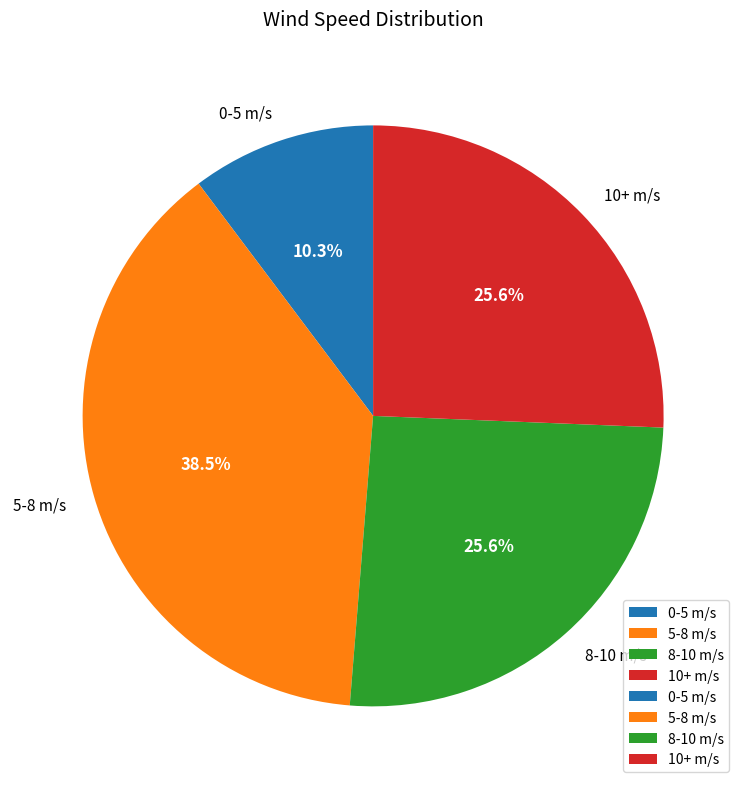

Which has a higher value, 5-8 m/s or 0-5 m/s?

5-8 m/s